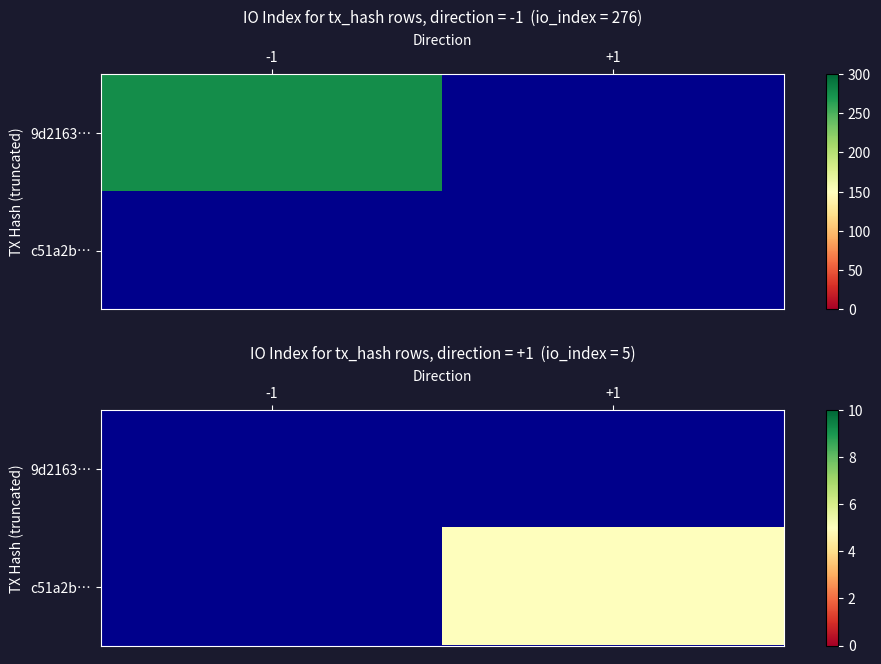

List the series in order of their overall mean, lowest first.

9d2163…, c51a2b…